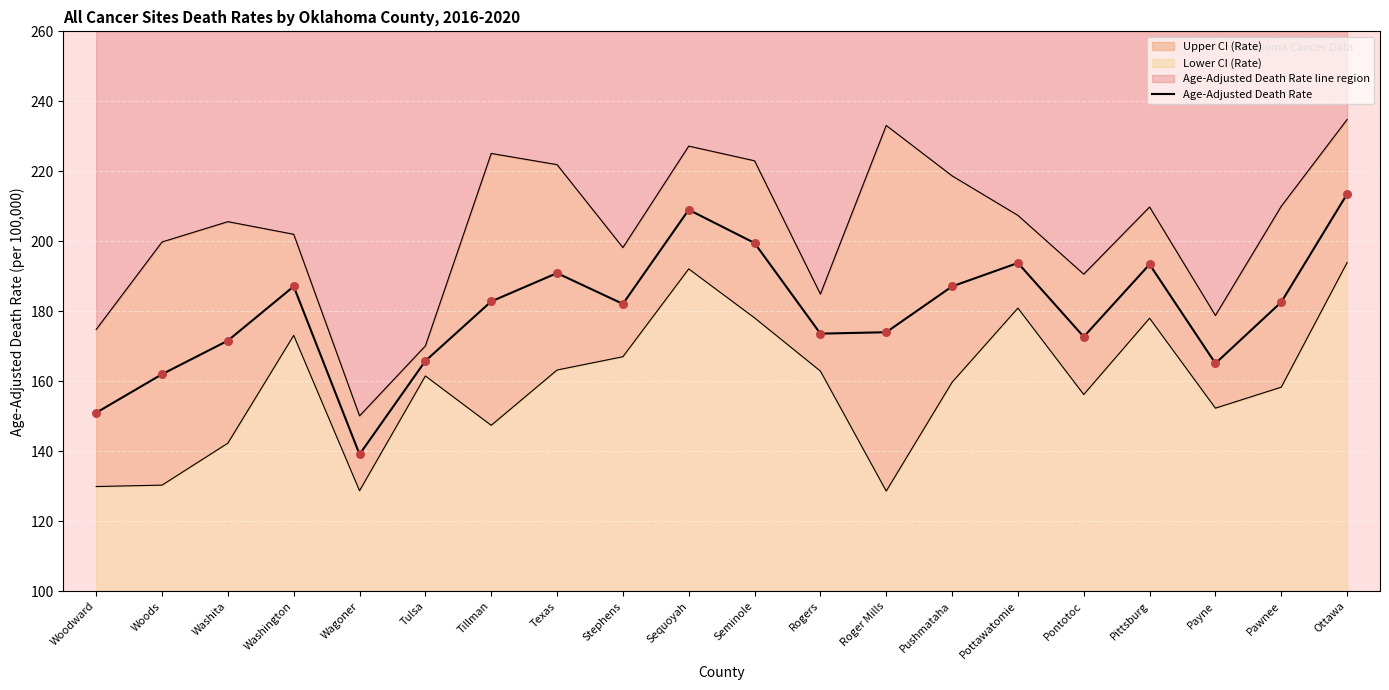

Which has a higher value, Woods or Ottawa?

Ottawa